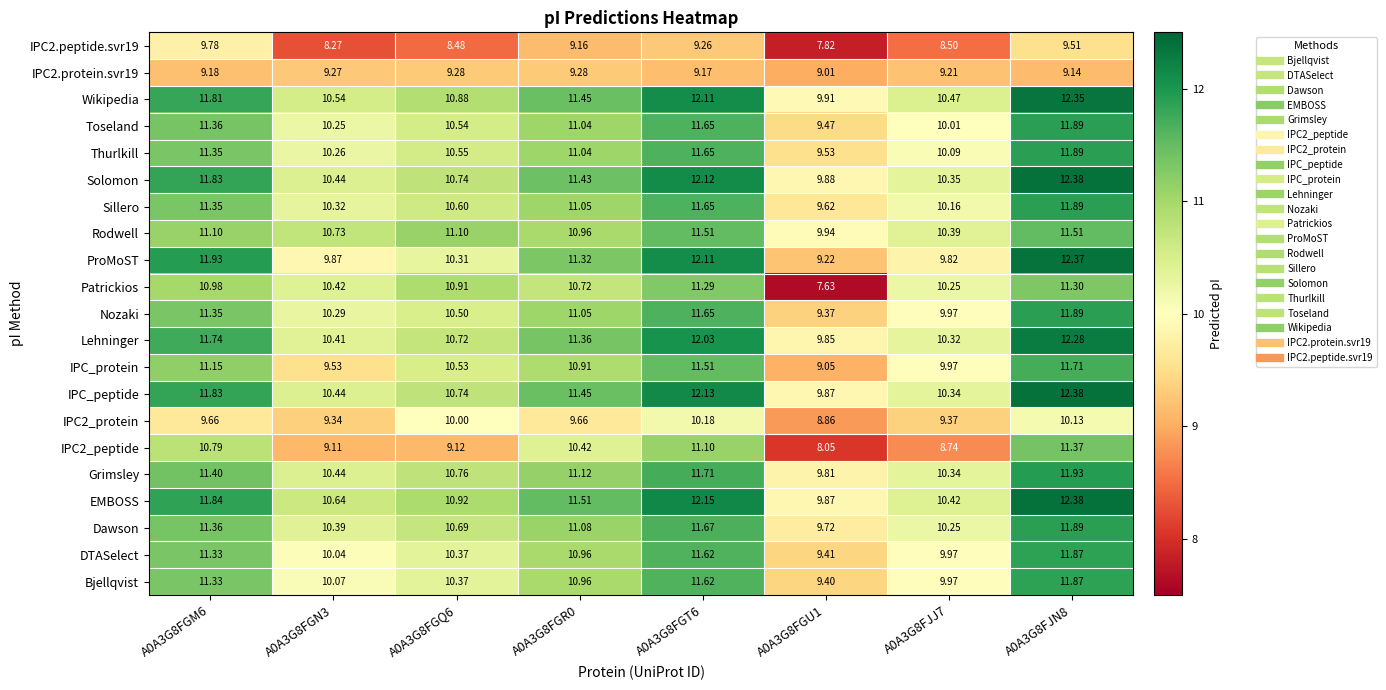

How many data points does each series have?

8